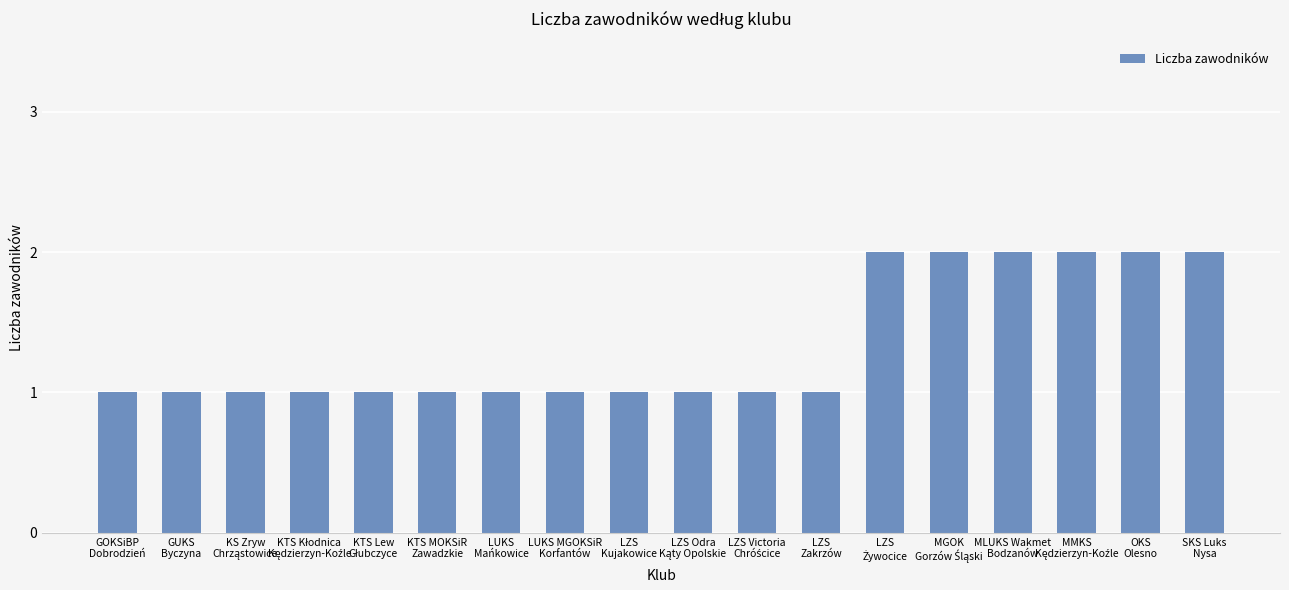

Reading right to left, what are all the values shown in this chart?

2	2	2	2	2	2	1	1	1	1	1	1	1	1	1	1	1	1